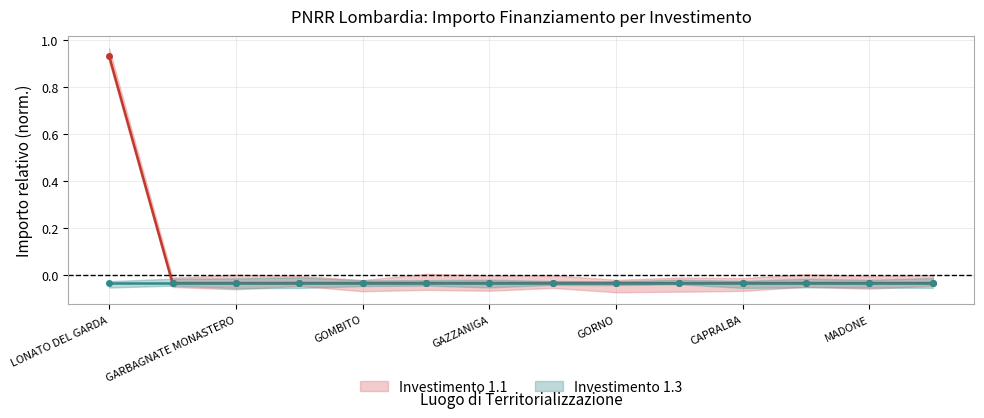

Which label corresponds to the largest value in the chart?

LONATO DEL GARDA